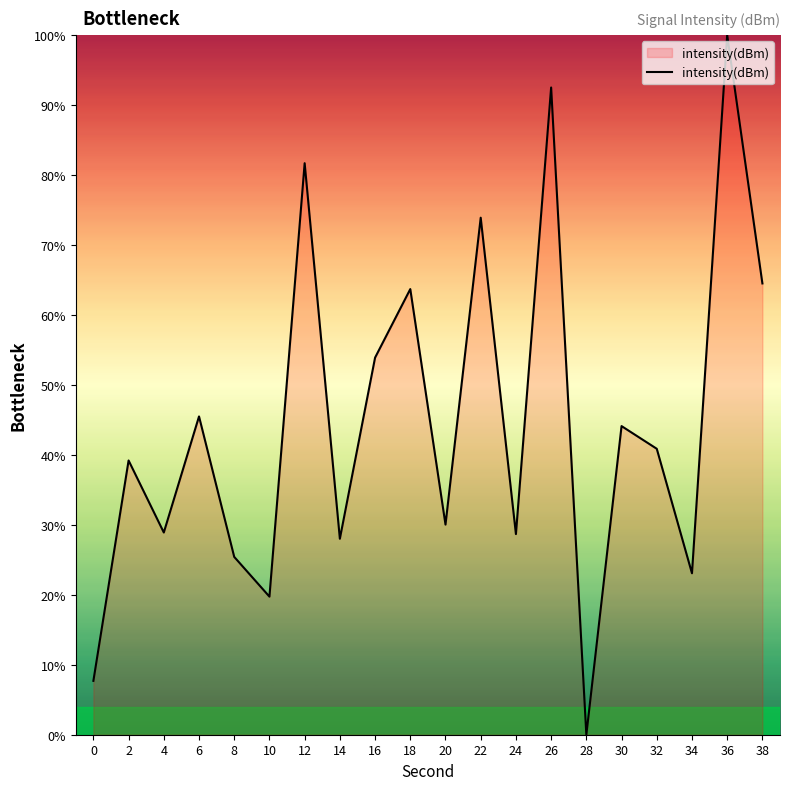

Approximately how many times larger is the value at 38 compared to 18?

1.0